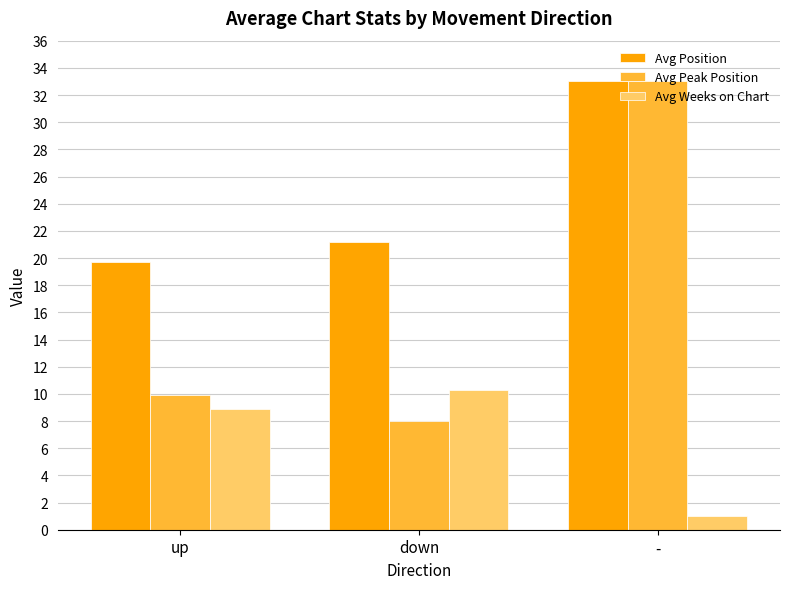

How many bars are there in total?

9